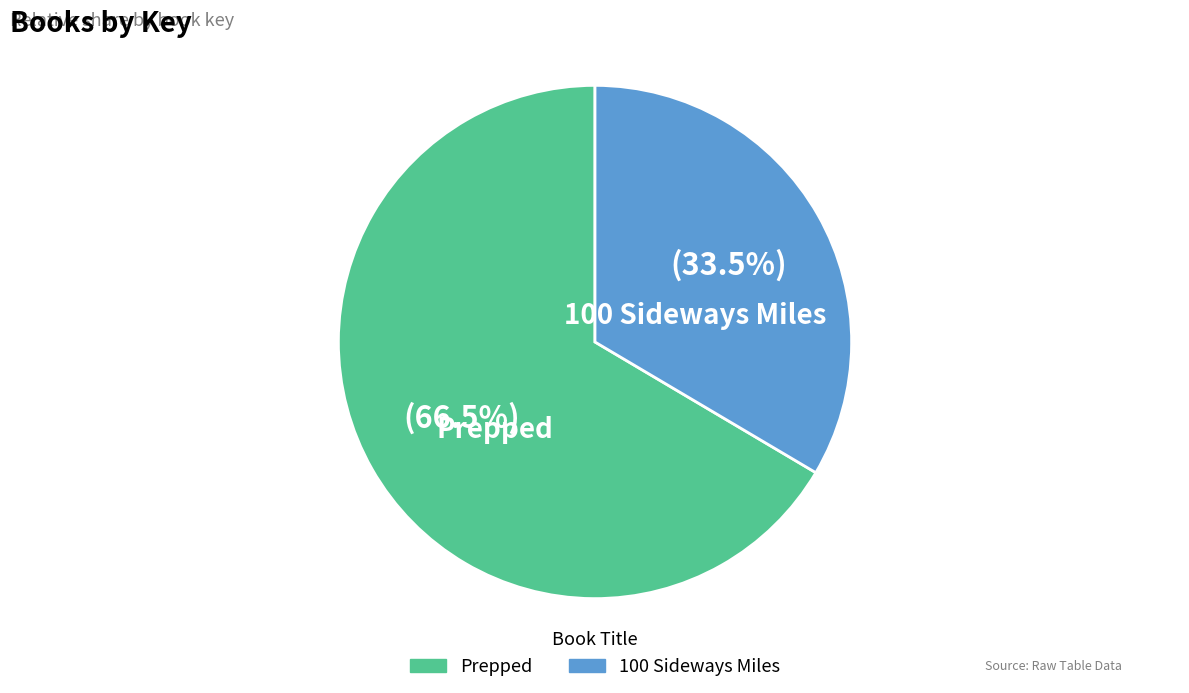

To the nearest percent, what is the average slice percentage?

50%